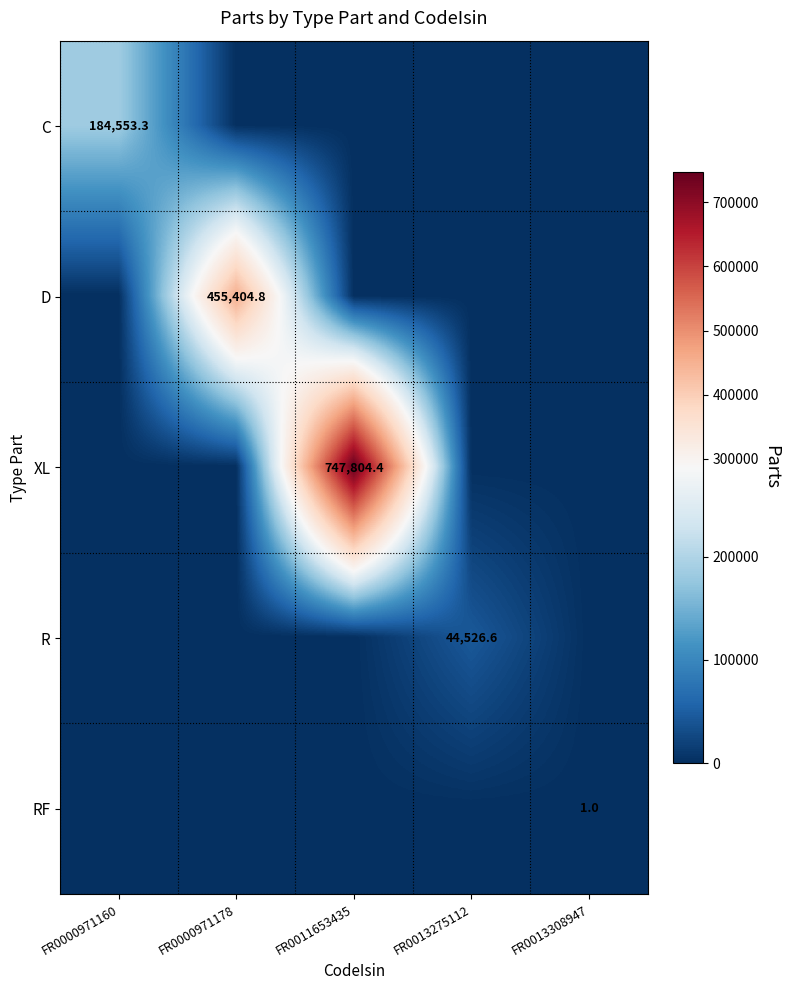

Count the number of categories in the chart.

5